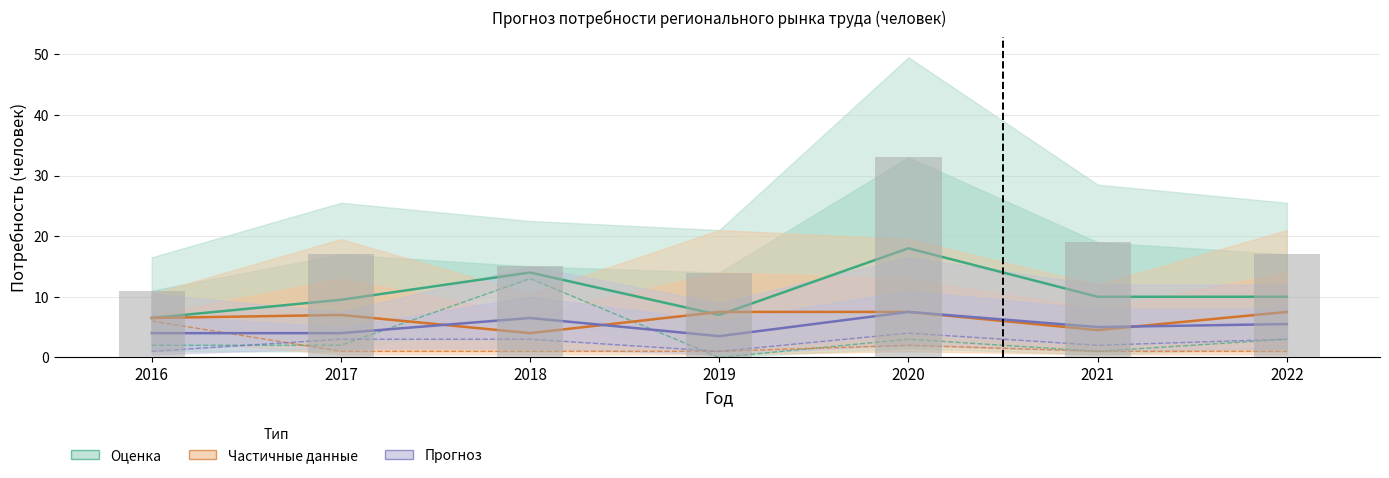

What is the value of the менеджер по судоремонту bar at the 2nd from the left?

1